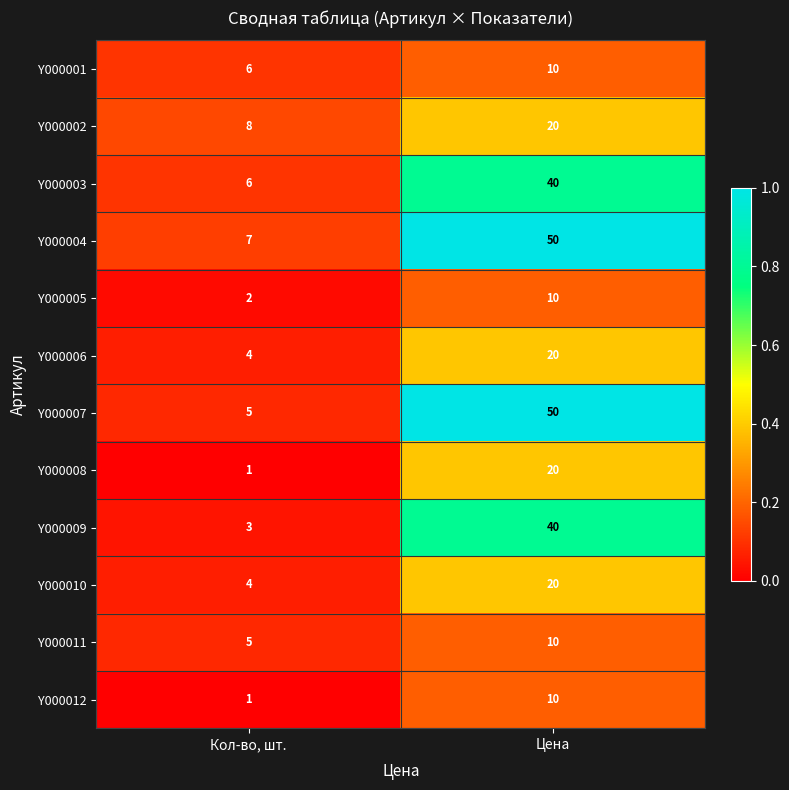

Reading left to right, list all the values displayed in this chart.

Y000001: Кол-во, шт.=6	Цена=10
Y000002: Кол-во, шт.=8	Цена=20
Y000003: Кол-во, шт.=6	Цена=40
Y000004: Кол-во, шт.=7	Цена=50
Y000005: Кол-во, шт.=2	Цена=10
Y000006: Кол-во, шт.=4	Цена=20
Y000007: Кол-во, шт.=5	Цена=50
Y000008: Кол-во, шт.=1	Цена=20
Y000009: Кол-во, шт.=3	Цена=40
Y000010: Кол-во, шт.=4	Цена=20
Y000011: Кол-во, шт.=5	Цена=10
Y000012: Кол-во, шт.=1	Цена=10